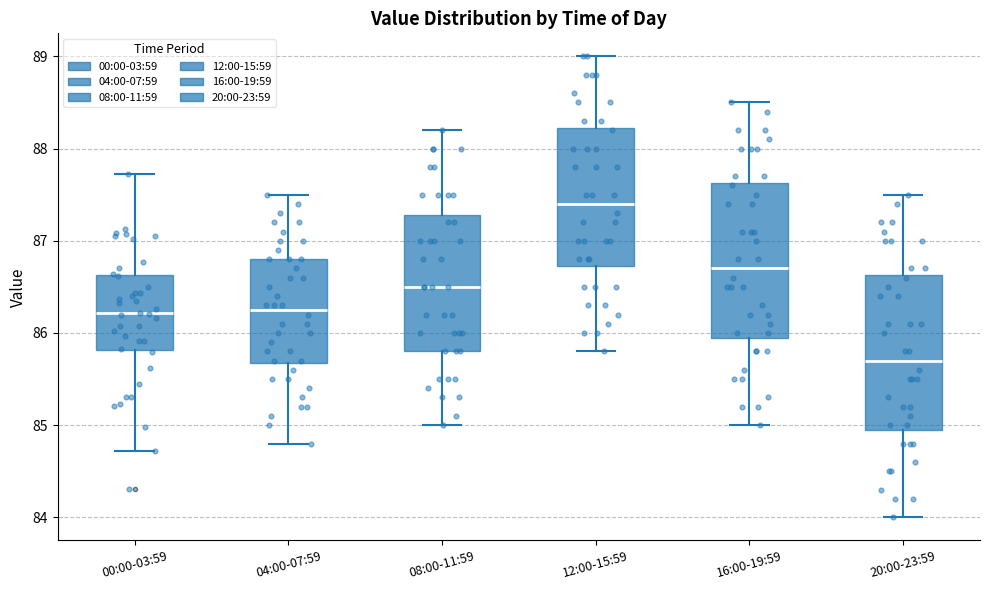

Reading left to right, read every box against the y-axis: the position of its median line, the range the box covers, and the ends of its whiskers. The values are not printed on the chart, so give them approximately, as read against the axis.

00:00-03:59: median 86.2, box 85.8 to 86.6, whiskers 84.7 to 87.7
04:00-07:59: median 86.3, box 85.7 to 86.8, whiskers 84.8 to 87.5
08:00-11:59: median 86.5, box 85.8 to 87.3, whiskers 85.0 to 88.2
12:00-15:59: median 87.4, box 86.7 to 88.2, whiskers 85.8 to 89.0
16:00-19:59: median 86.7, box 86.0 to 87.6, whiskers 85.0 to 88.5
20:00-23:59: median 85.7, box 85.0 to 86.6, whiskers 84.0 to 87.5